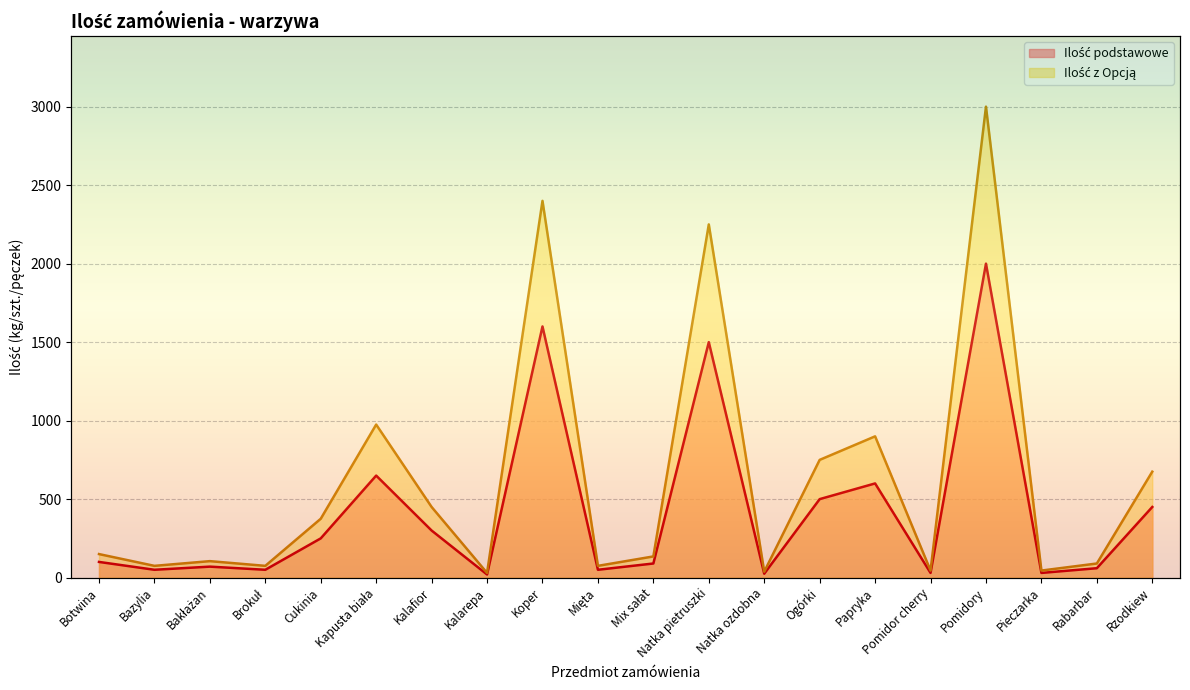

At how many categories does at least one series exceed 759?

5